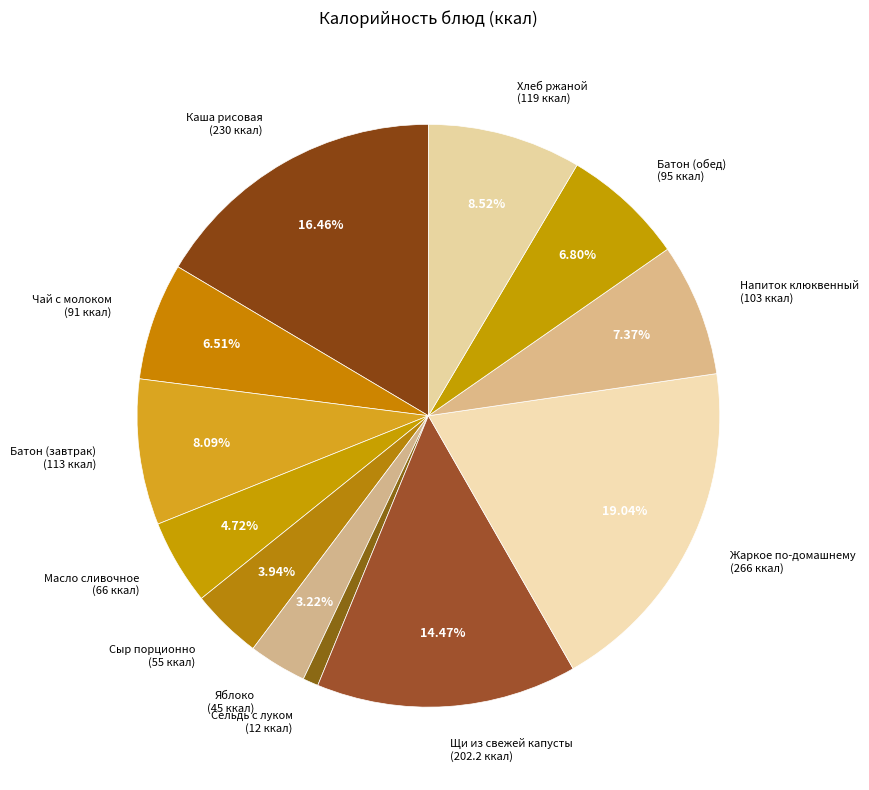

What percentage is the Напиток клюквенный slice, to the nearest percent?

7%